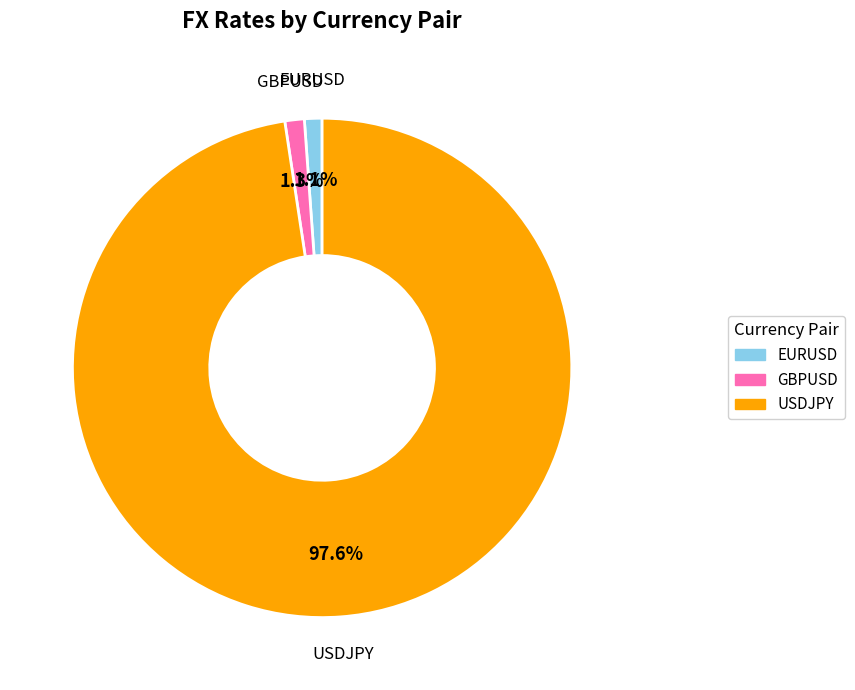

The EURUSD slice represents 14% of the pie. True or false?

False